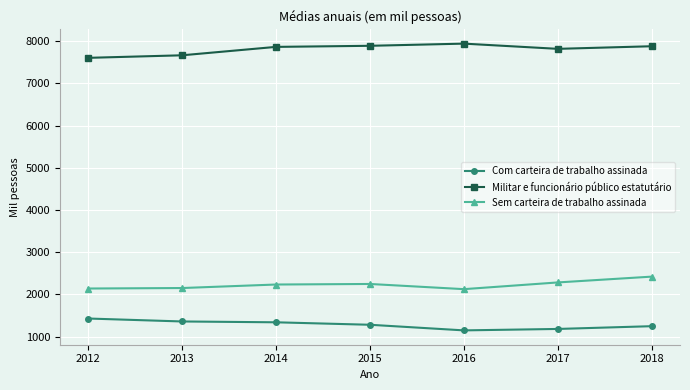

True or false: Com carteira de trabalho assinada and Sem carteira de trabalho assinada cross at least once.

False